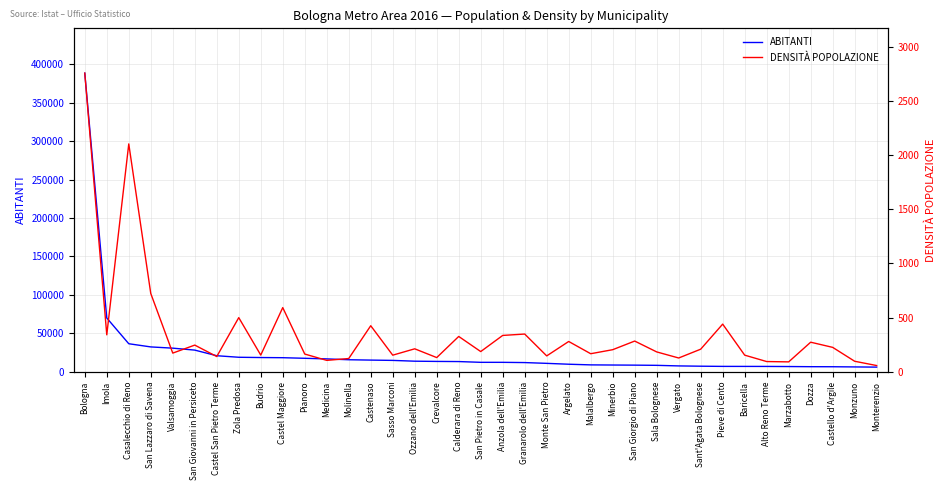

What is the average value of the DENSITÀ POPOLAZIONE series?

358.7